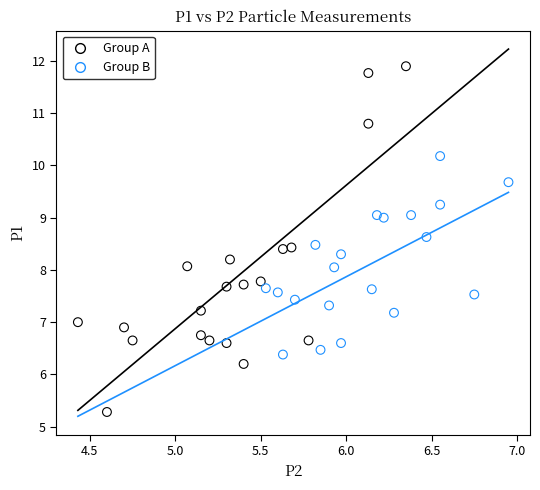

Which series contains the lowest Y value?

Group A